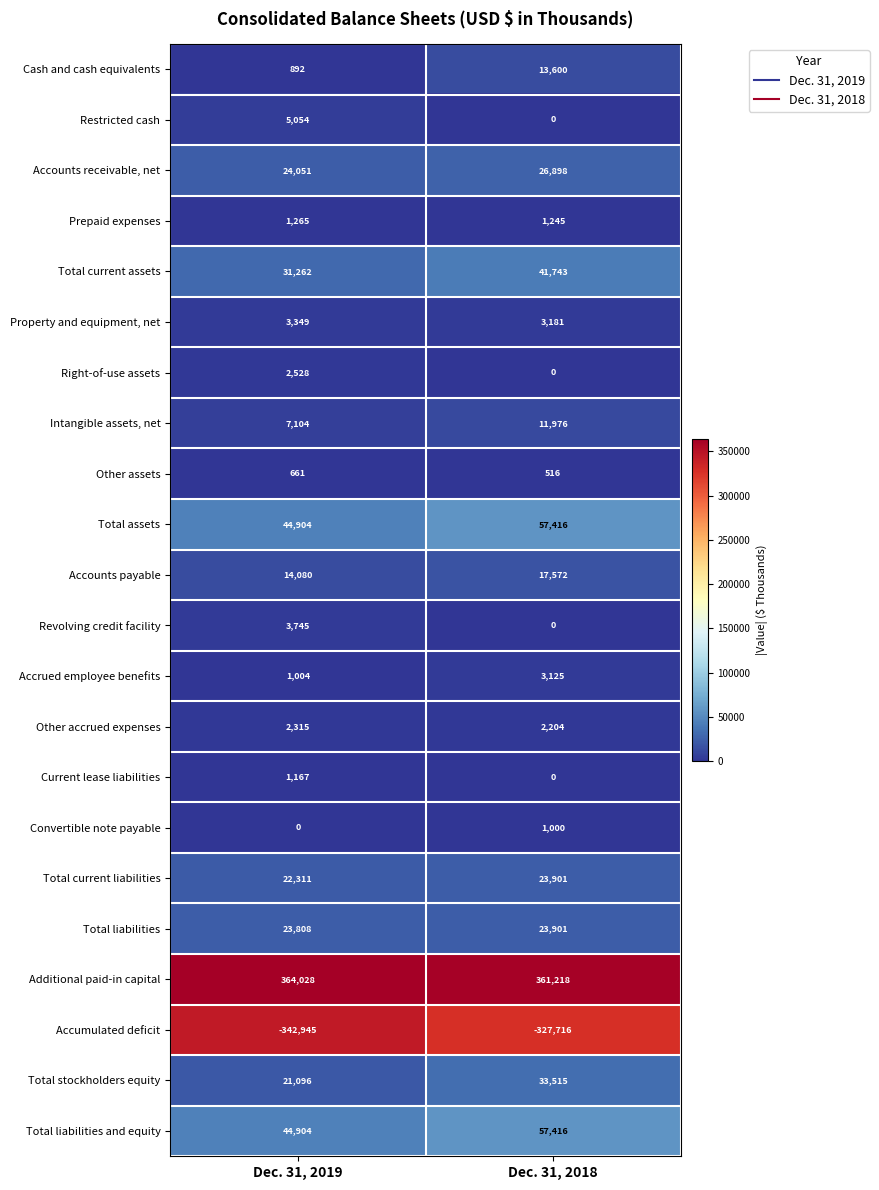

What is the difference between the highest and lowest values at Dec. 31, 2019?

706973